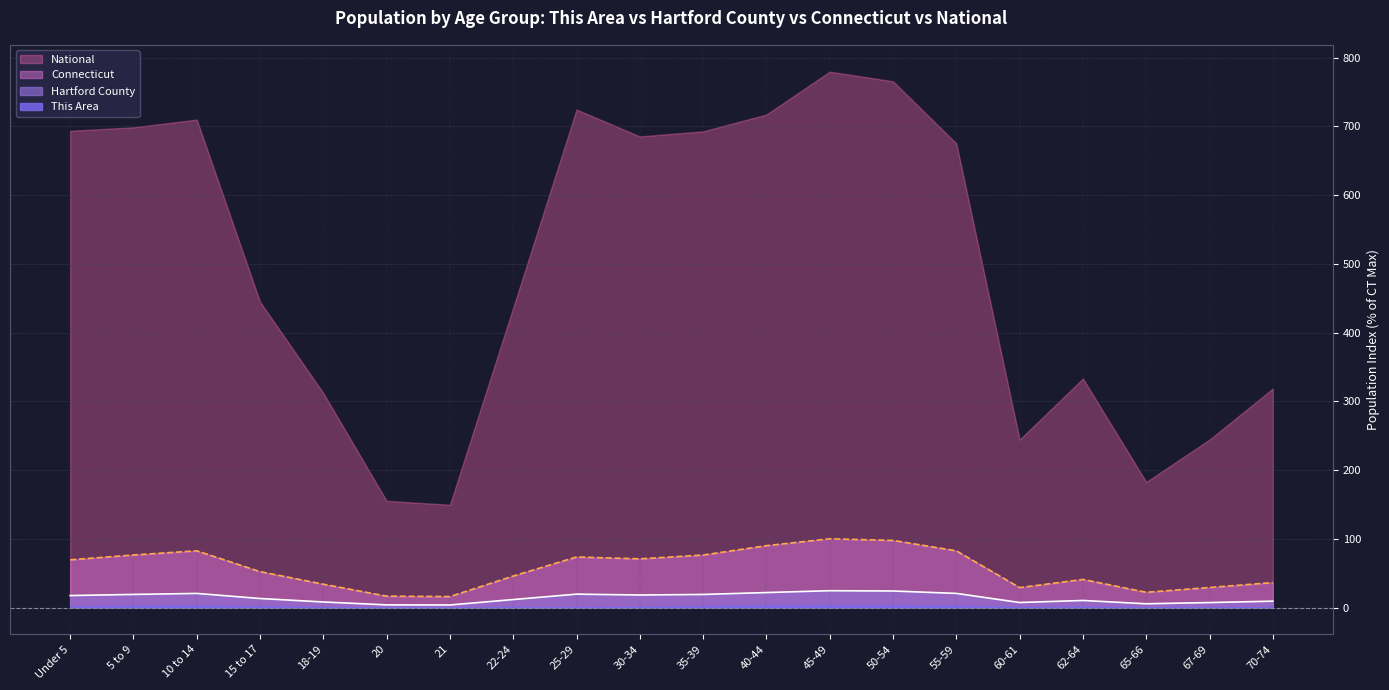

The value of Hartford County at 20 is 1.9. True or false?

False